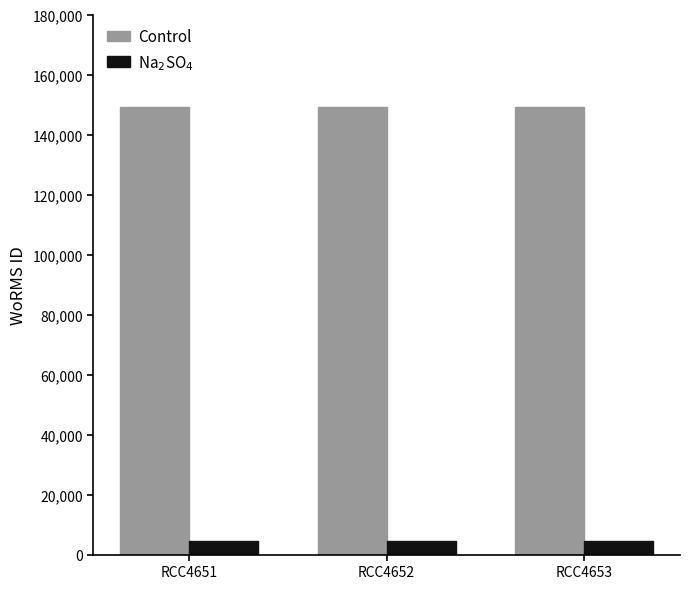

What is the highest value of the Na$_2$SO$_4$ series?

4653